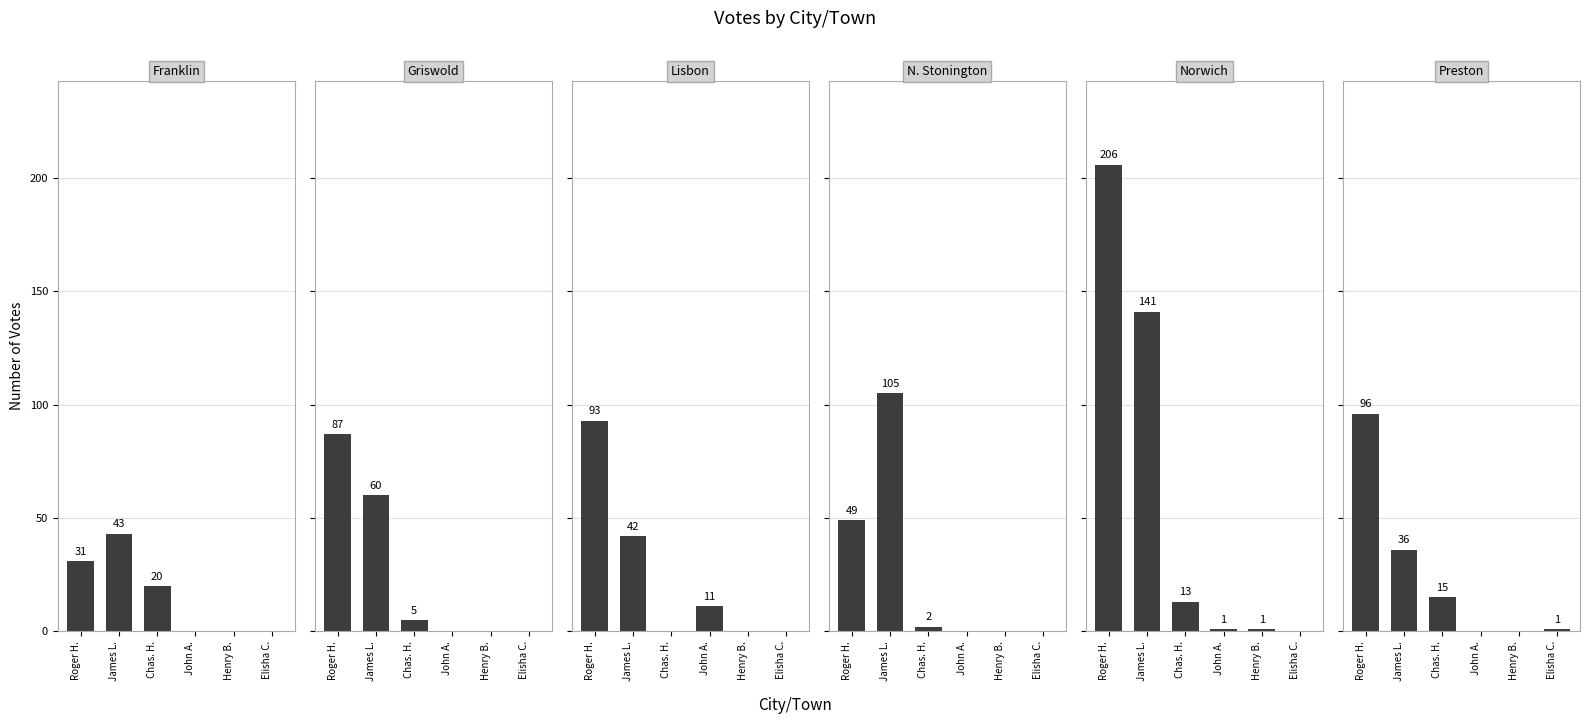

What are all the series names shown in the legend?

Franklin, Griswold, Lisbon, N. Stonington, Norwich, Preston